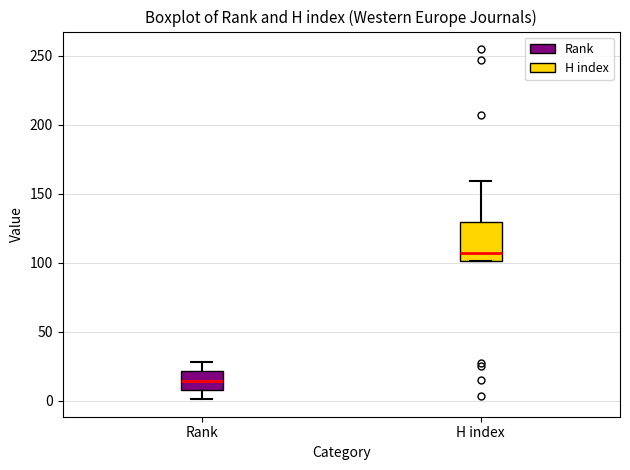

Reading left to right, read every box against the y-axis: the position of its median line, the range the box covers, and the ends of its whiskers. The values are not printed on the chart, so give them approximately, as read against the axis.

Rank: median 15, box 10 to 20, whiskers 0 to 30
H index: median 105, box 100 to 130, whiskers 100 to 160